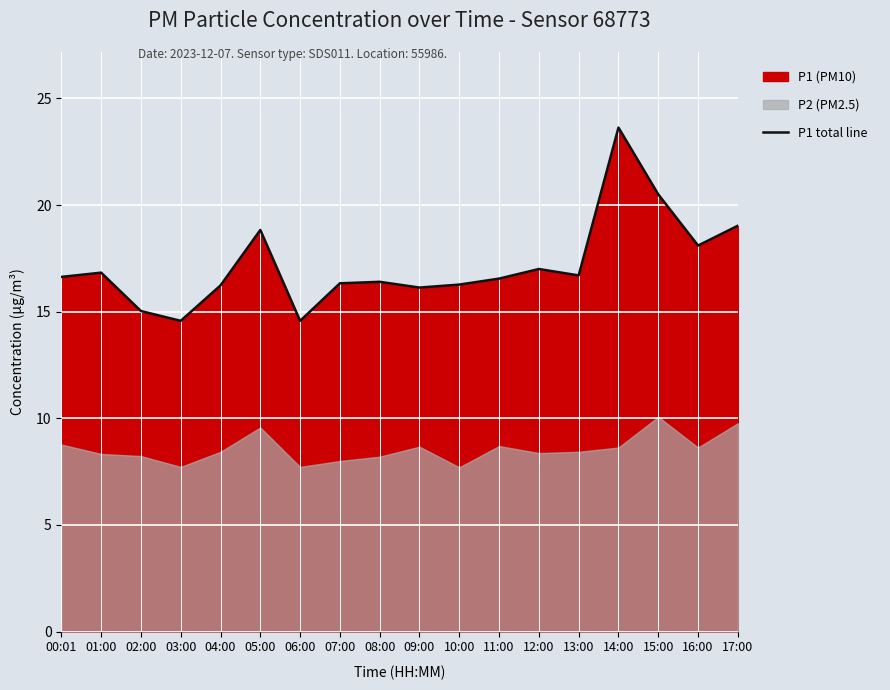

List the labels in order of value, smallest first.

03:00, 06:00, 02:00, 09:00, 04:00, 10:00, 07:00, 08:00, 11:00, 00:01, 13:00, 01:00, 12:00, 16:00, 05:00, 17:00, 15:00, 14:00